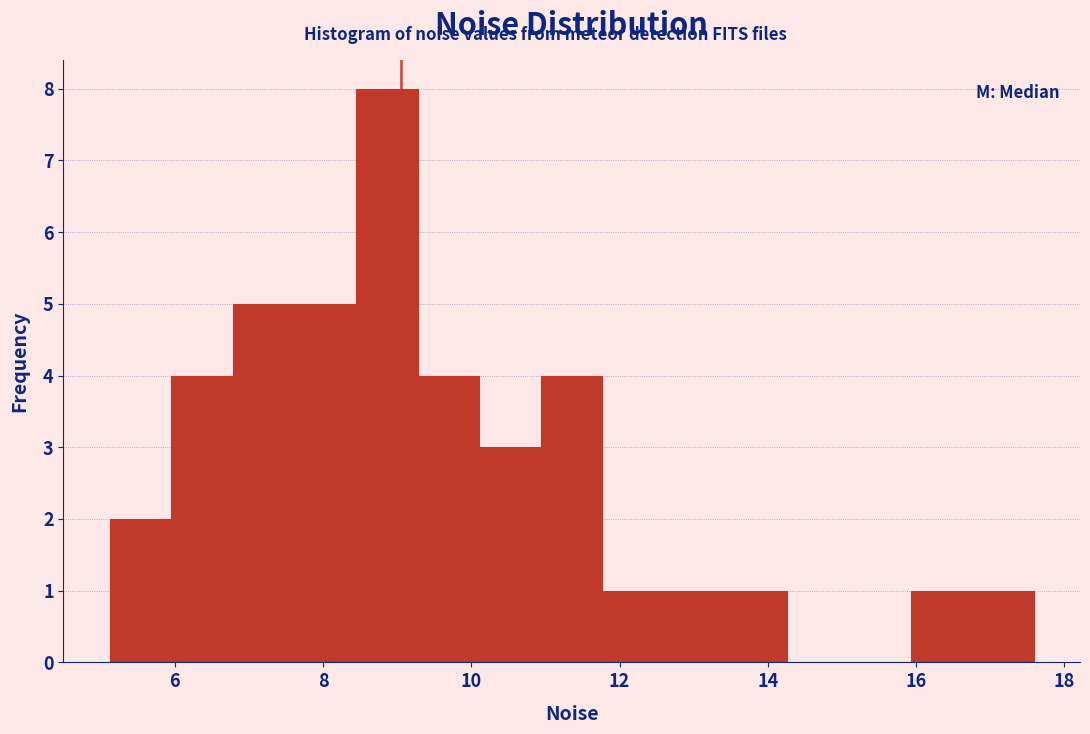

Over which range of the x-axis is the bar tallest?

8.4 to 9.2